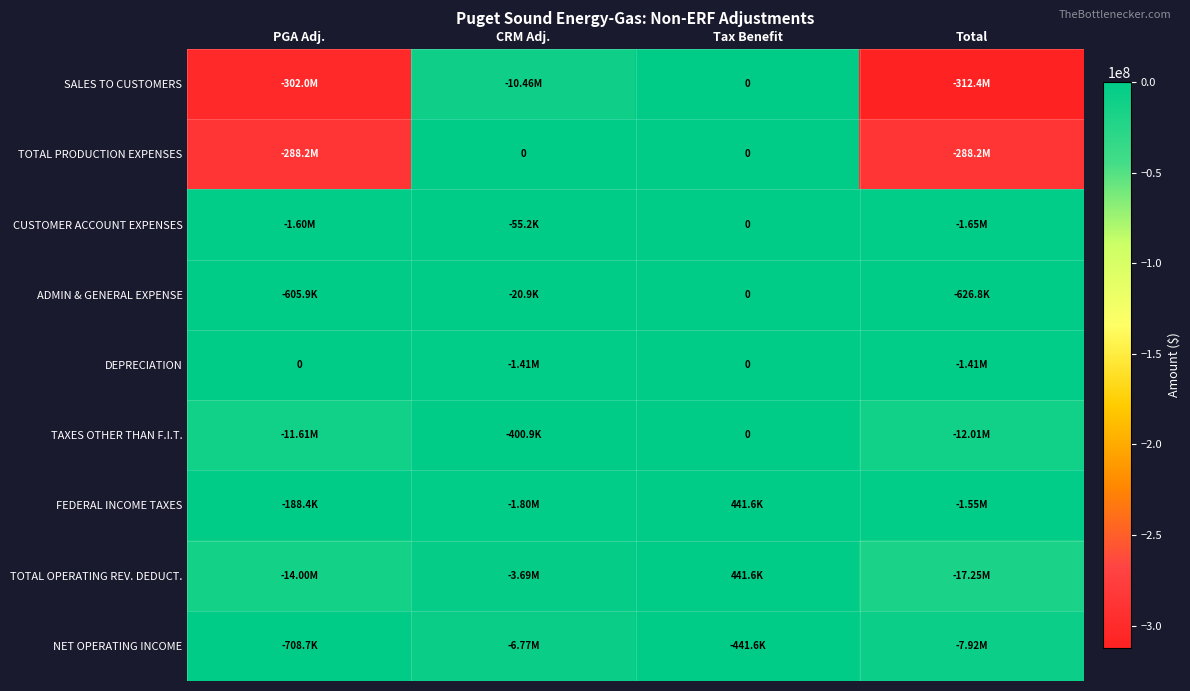

Rank the series by their maximum value, from highest to lowest.

FEDERAL INCOME TAXES, TOTAL OPERATING REV. DEDUCT., SALES TO CUSTOMERS, TOTAL PRODUCTION EXPENSES, CUSTOMER ACCOUNT EXPENSES, ADMIN & GENERAL EXPENSE, DEPRECIATION, TAXES OTHER THAN F.I.T., NET OPERATING INCOME